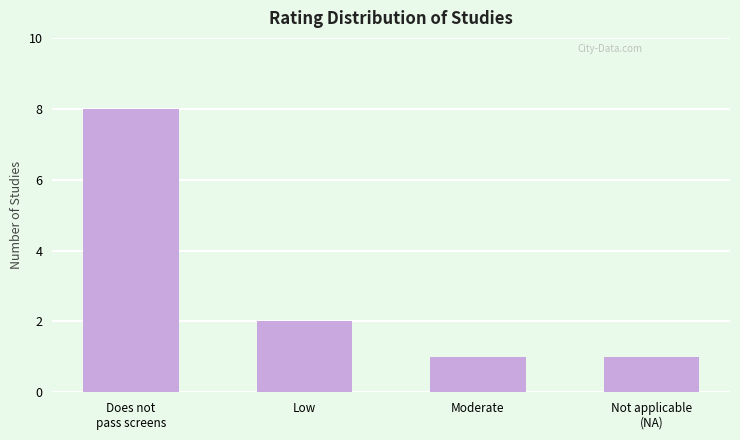

Which category has the highest value across all series?

Does not
pass screens